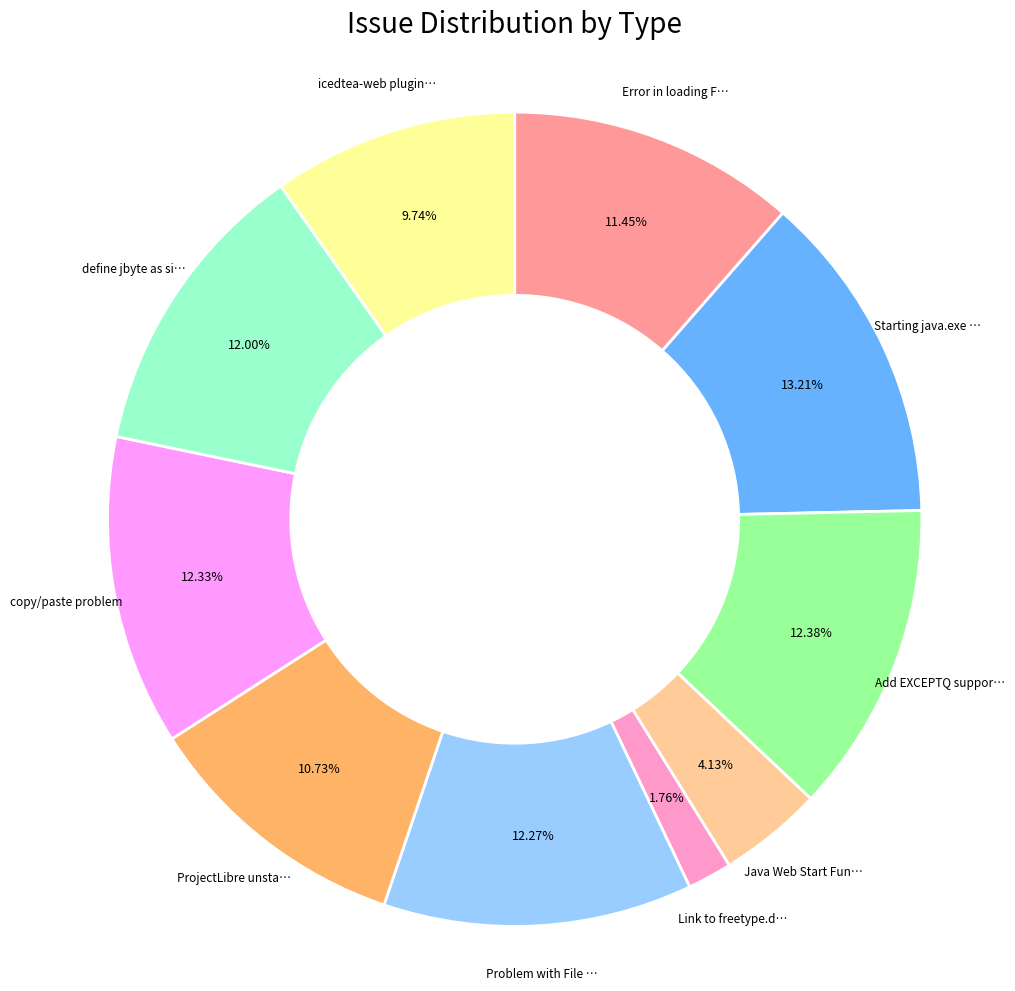

Count the number of slices in the pie.

10